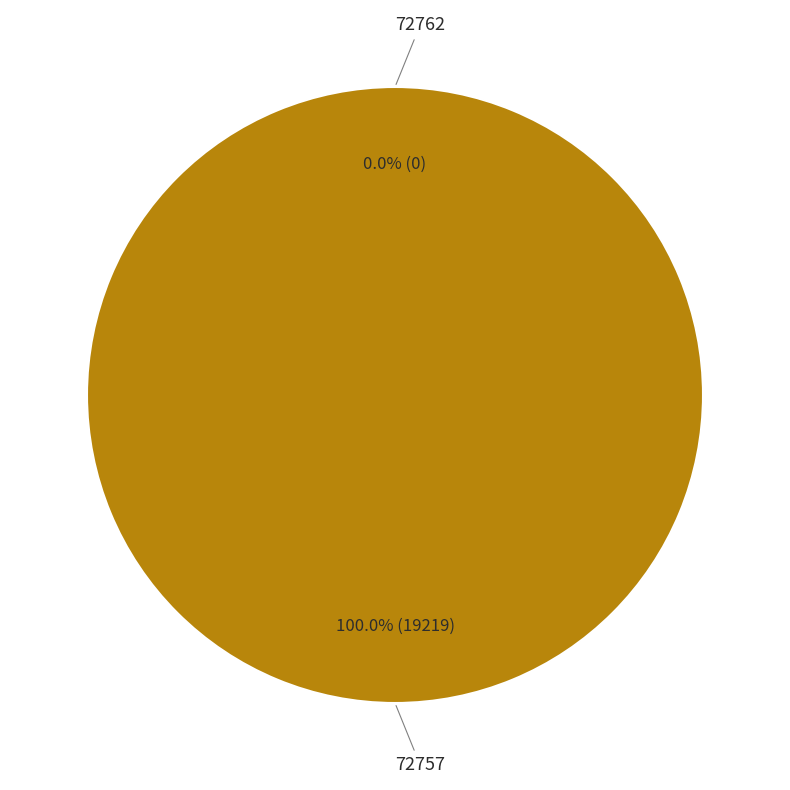

Is there a majority slice in this chart?

Yes